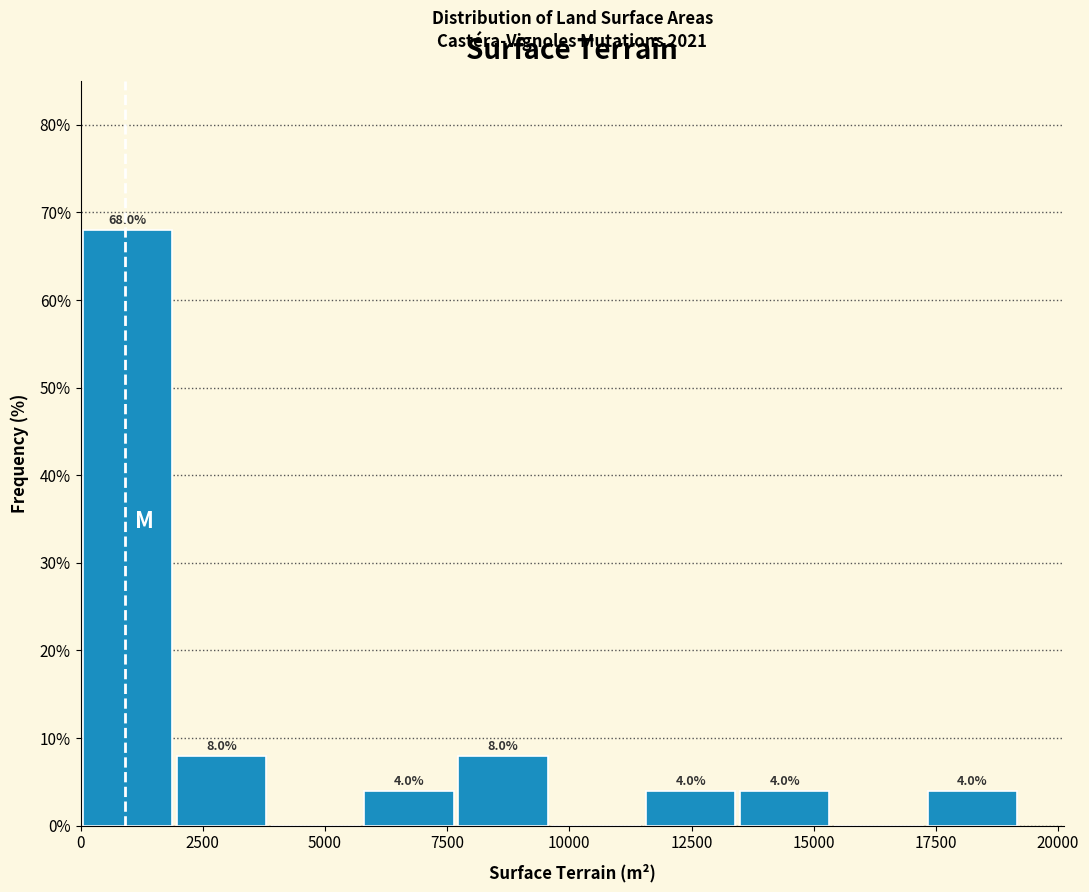

Around what value on the x-axis is the tallest bar? Give the approximate position of its centre, as read against the axis.

1000